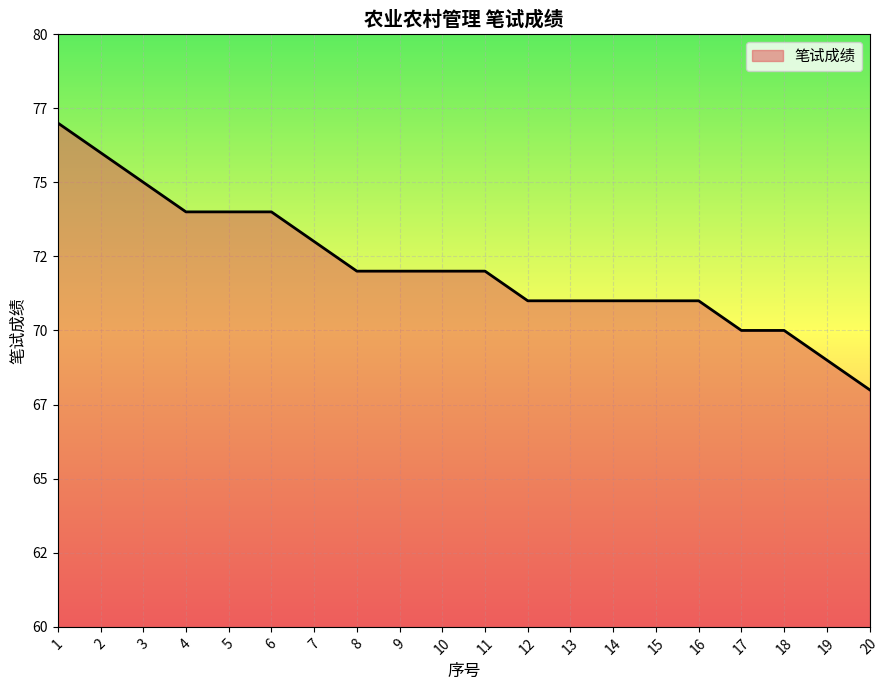

List the labels in order of value, smallest first.

20, 19, 17, 18, 12, 13, 14, 15, 16, 8, 9, 10, 11, 7, 4, 5, 6, 3, 2, 1